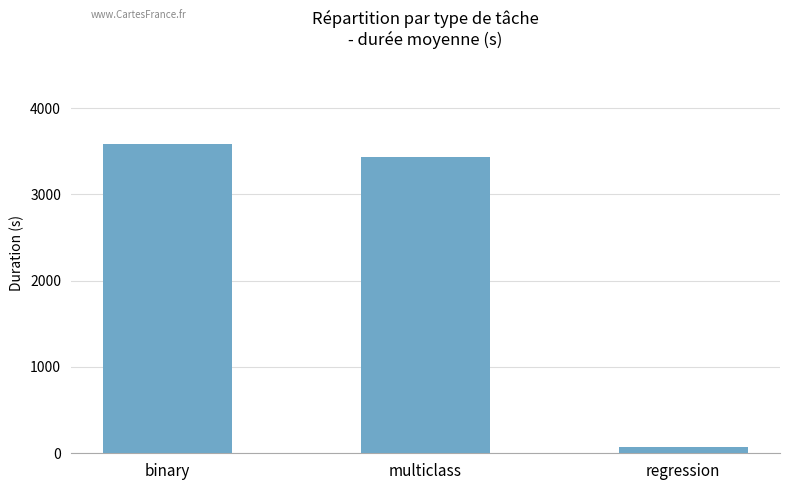

The value at binary is 3581.3. True or false?

True